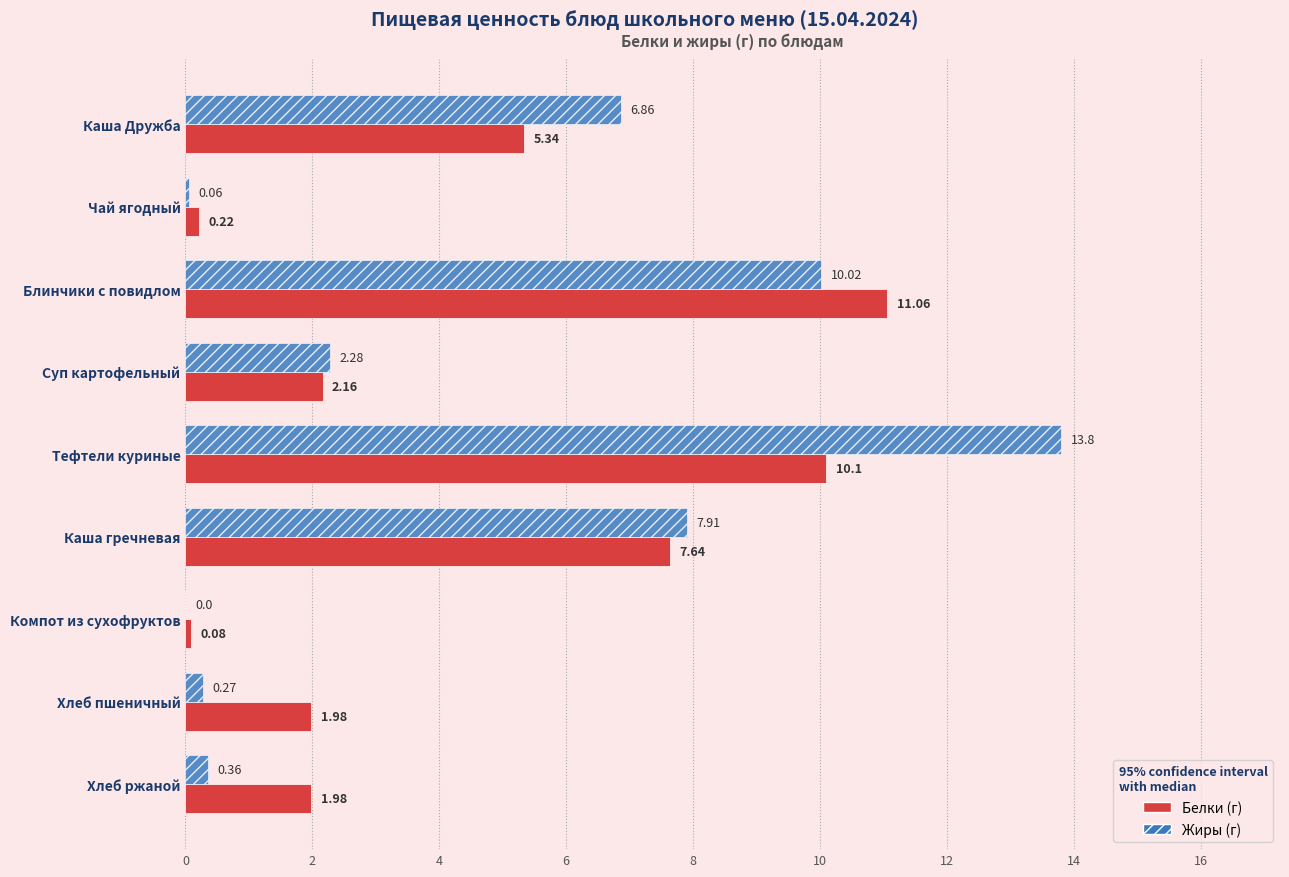

At which category does the chart reach its peak across all series?

Тефтели куриные